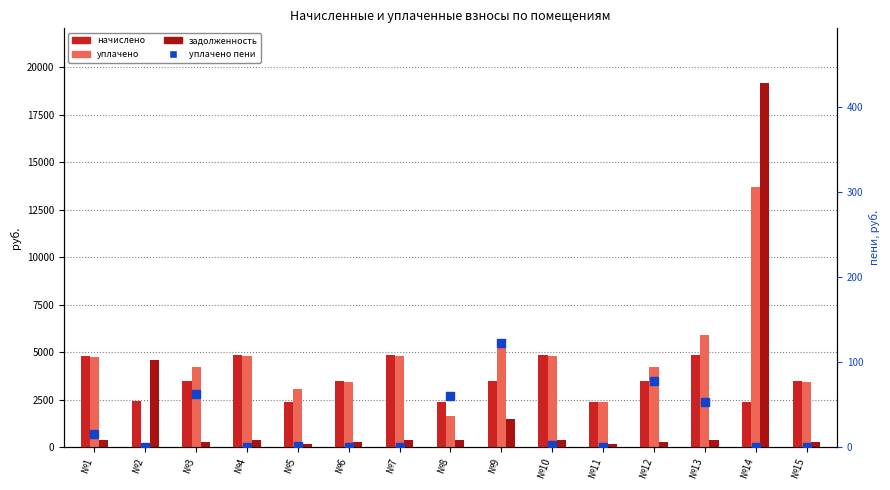

Is the value of задолженность at №3 greater than the value of начислено at №3?

No